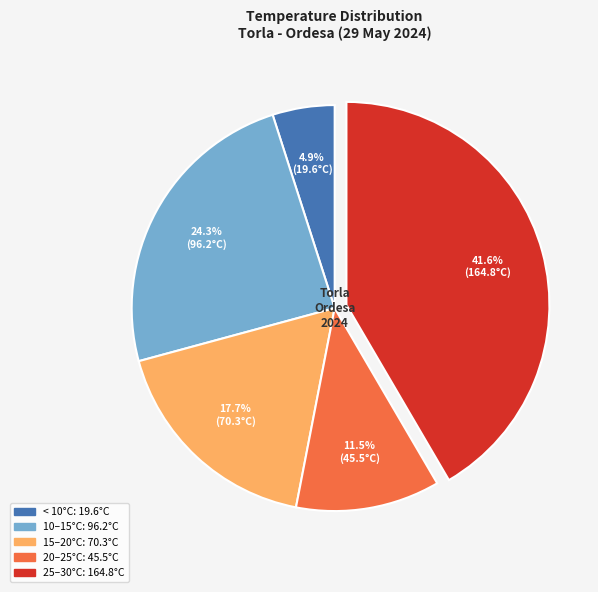

Is there a majority slice in this chart?

No